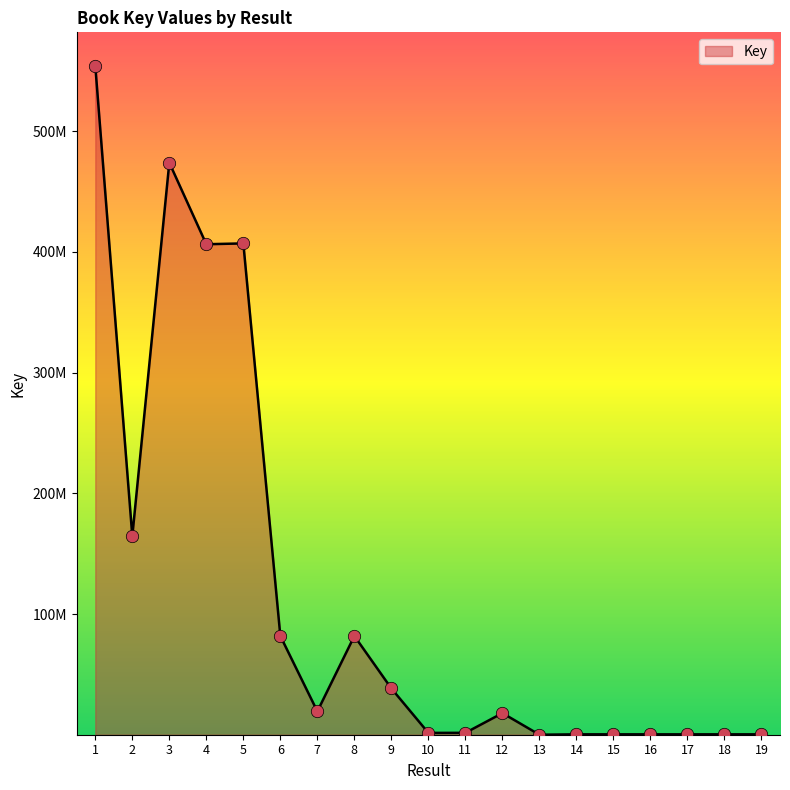

Is this an area chart (filled region under the line)?

Yes